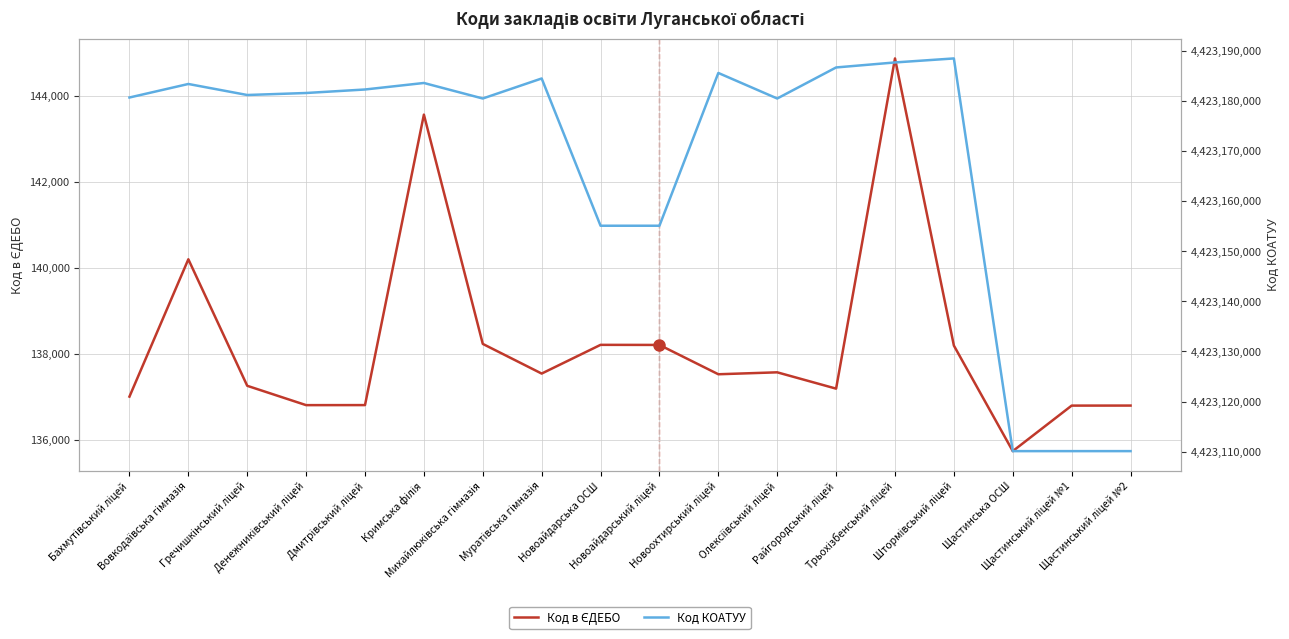

True or false: Код в ЄДЕБО and Код КОАТУУ intersect in this chart.

False